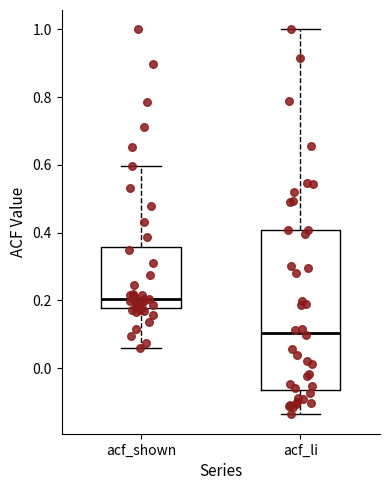

Which box is the tallest, from its lower edge to its upper edge?

acf_li